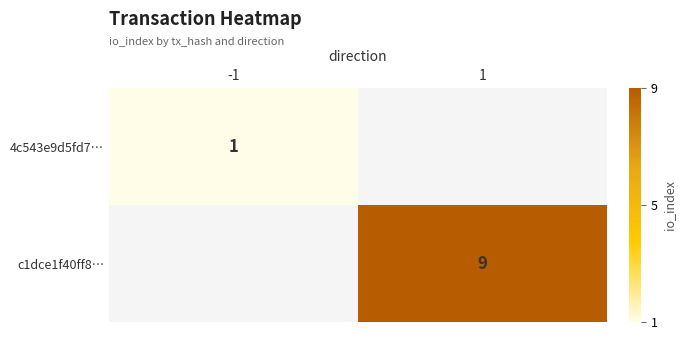

The c1dce1f40ff8… series shows 5 at 1. True or false?

False